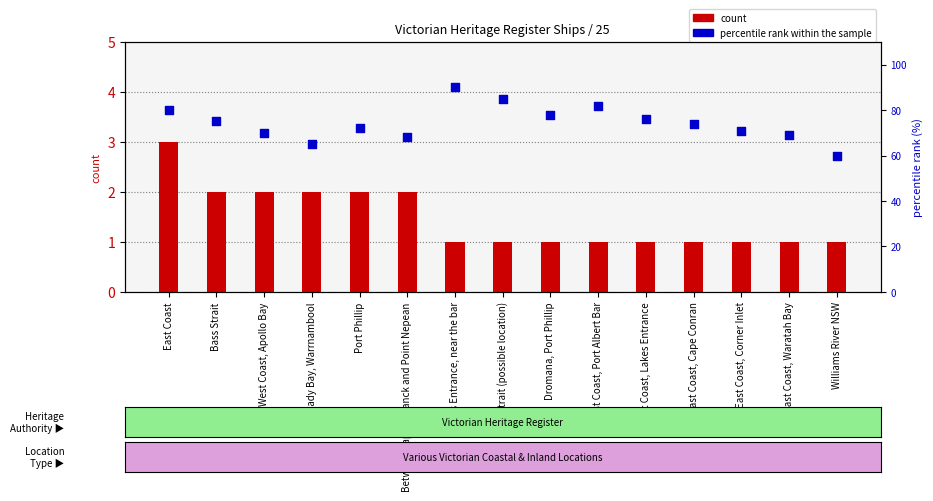

Which series has the largest total across all categories?

percentile rank within the sample